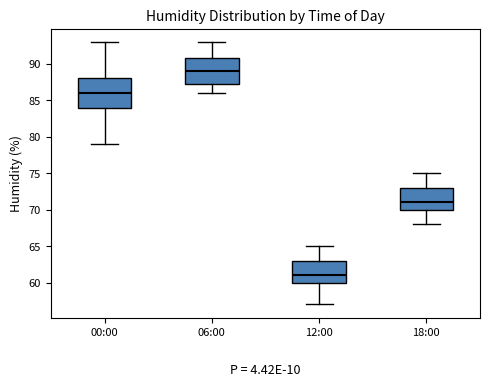

Reading left to right, transcribe this box plot: for each box, give where its median line is, the range the box spans, and where its two whiskers end, as read against the y-axis. The values are not printed on the chart, so give them approximately, as read against the axis.

00:00: median 86.0, box 84.0 to 88.0, whiskers 79.0 to 93.0
06:00: median 89.0, box 87.5 to 91.0, whiskers 86.0 to 93.0
12:00: median 61.0, box 60.0 to 63.0, whiskers 57.0 to 65.0
18:00: median 71.0, box 70.0 to 73.0, whiskers 68.0 to 75.0